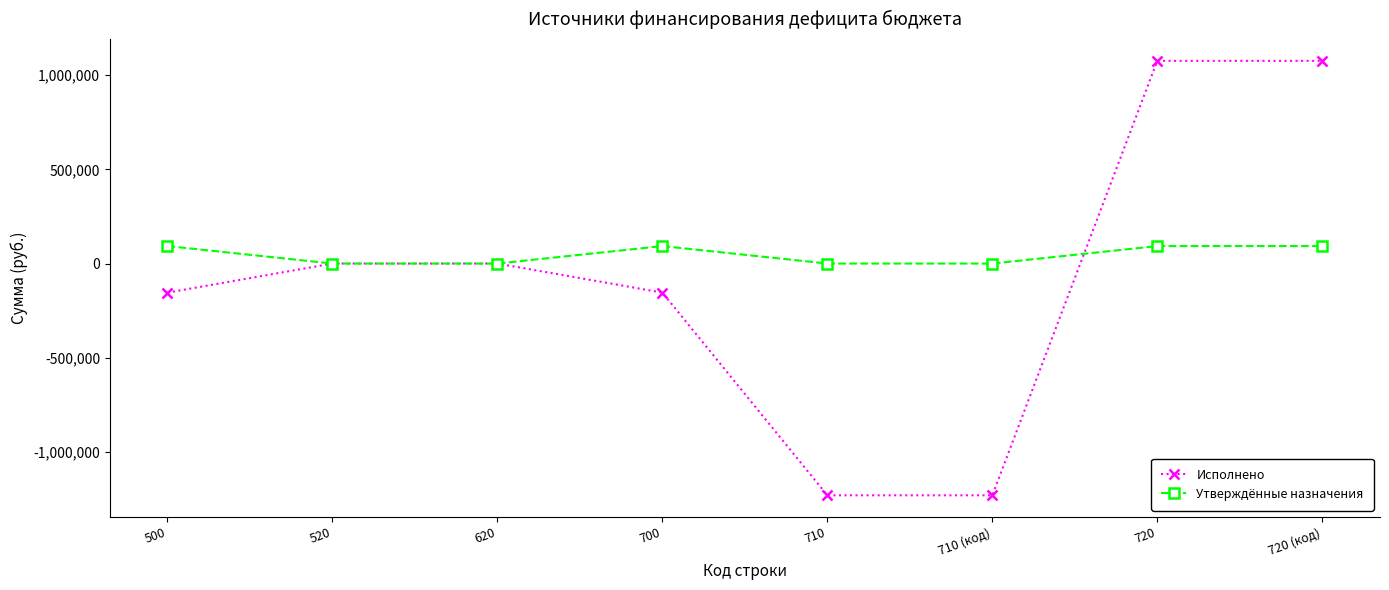

After their last crossing, which series has the higher values: Утверждённые назначения or Исполнено?

Исполнено